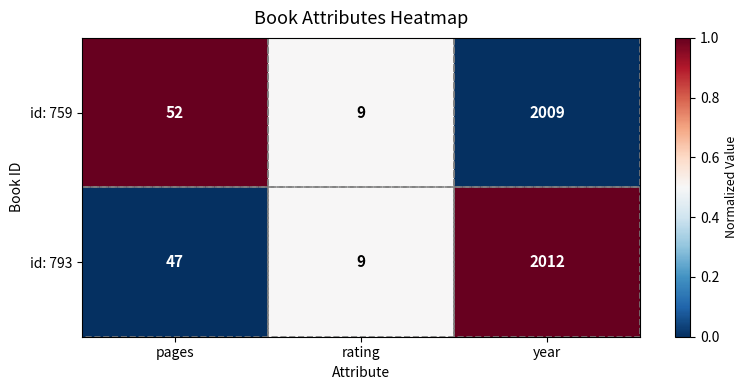

What is the greatest value displayed?

2012